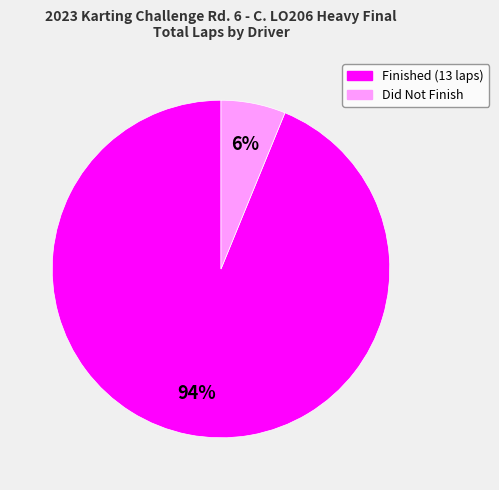

Count the number of slices in the pie.

2